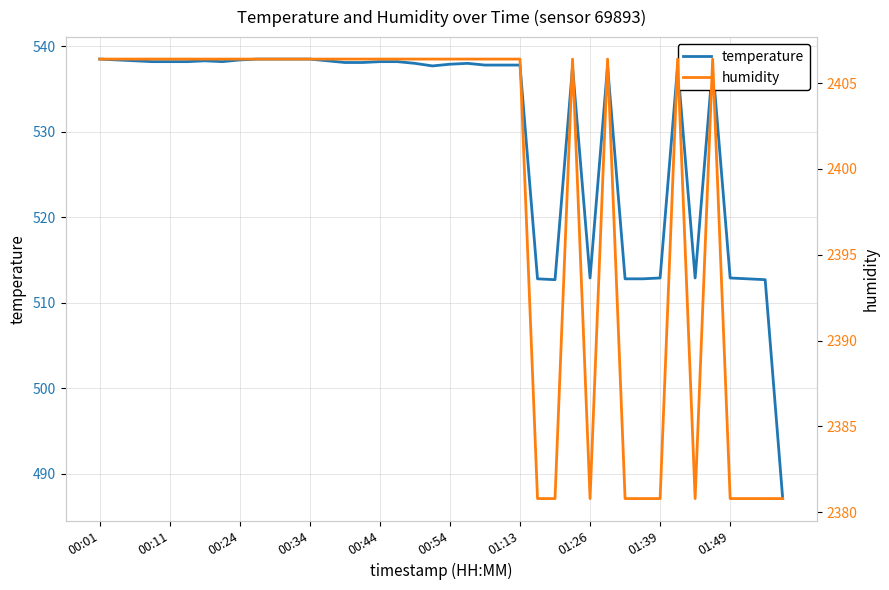

What is the maximum value for temperature?

538.5